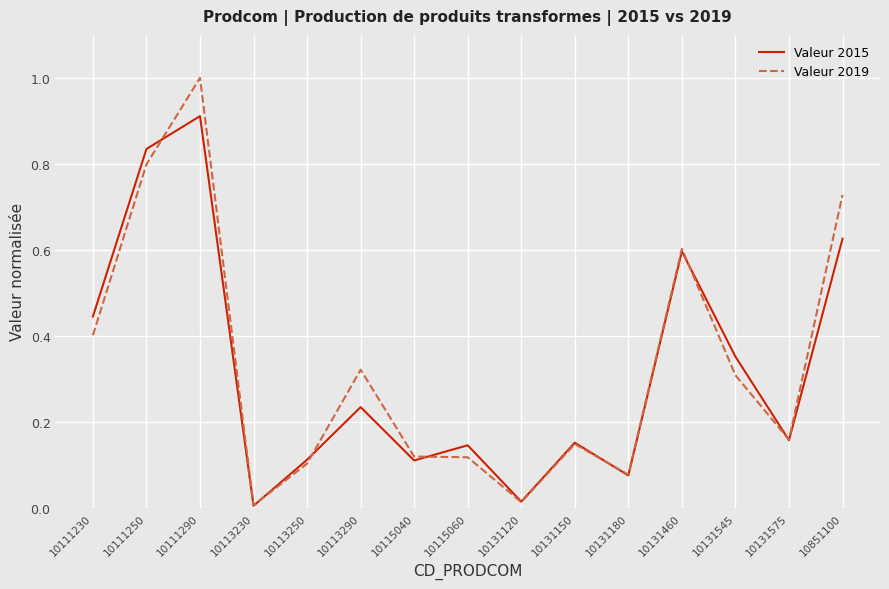

True or false: Valeur 2019 has a value of 0.1 at 10131575.

False